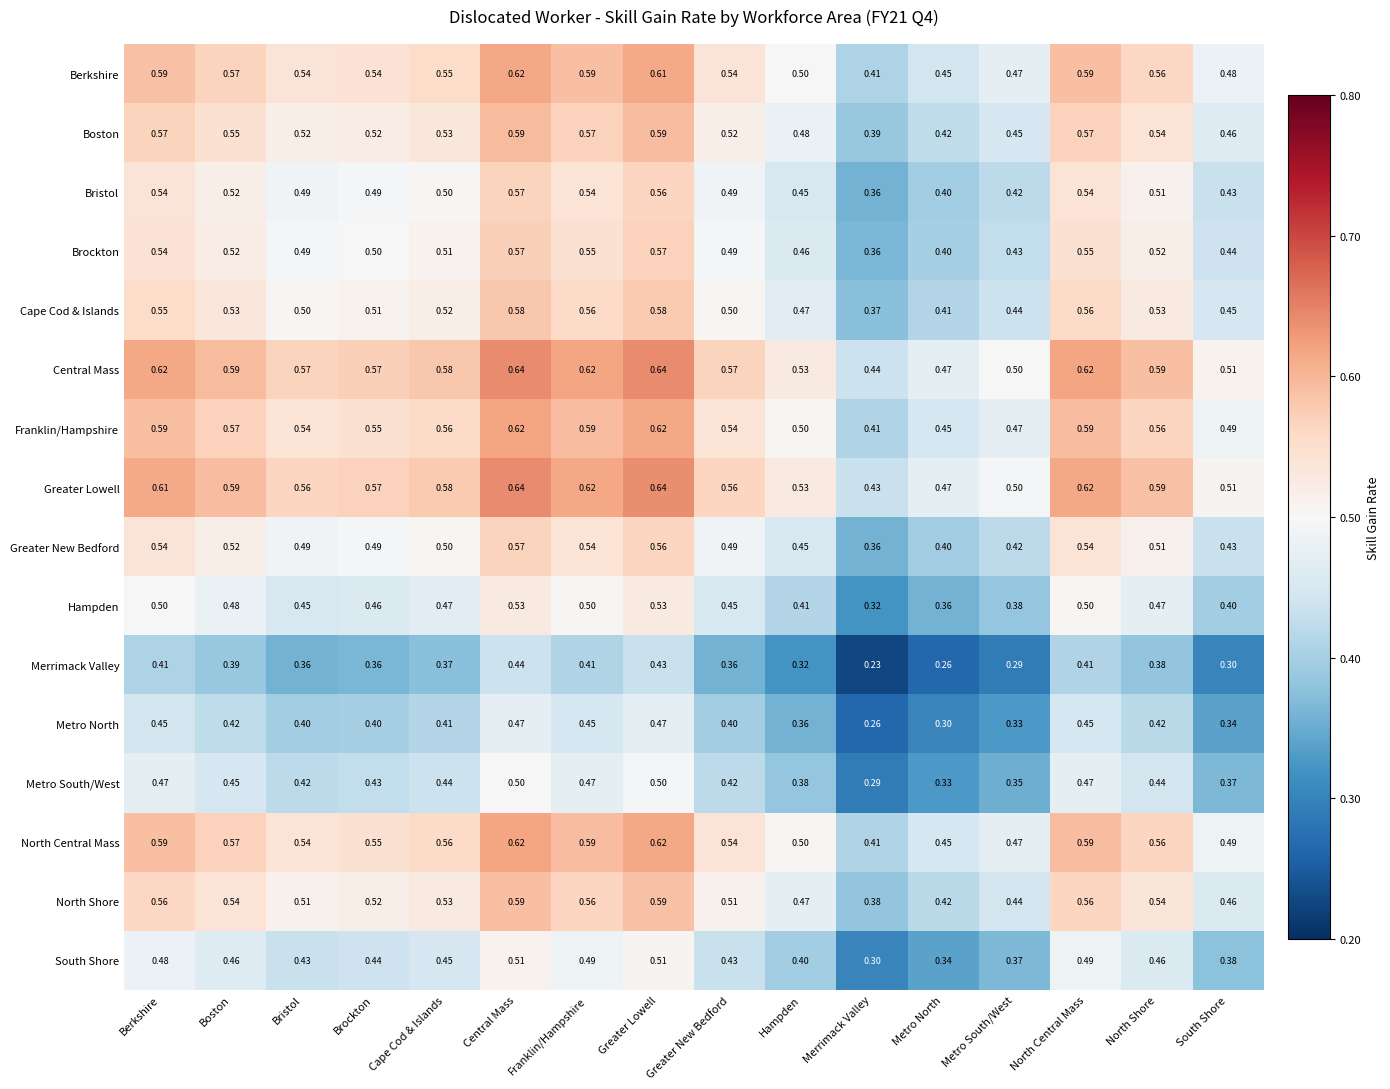

At which label is Greater New Bedford closest to 0?

Merrimack Valley